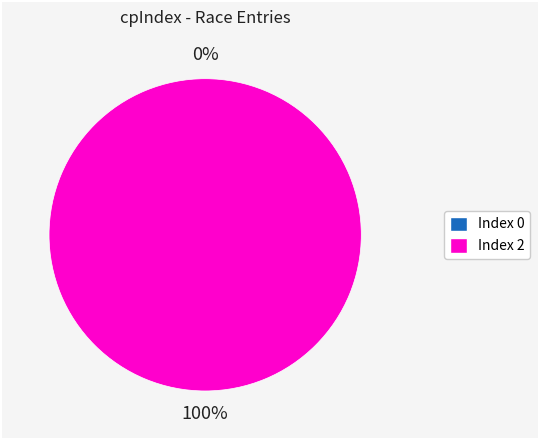

True or false: 2 accounts for 100% of the total.

True